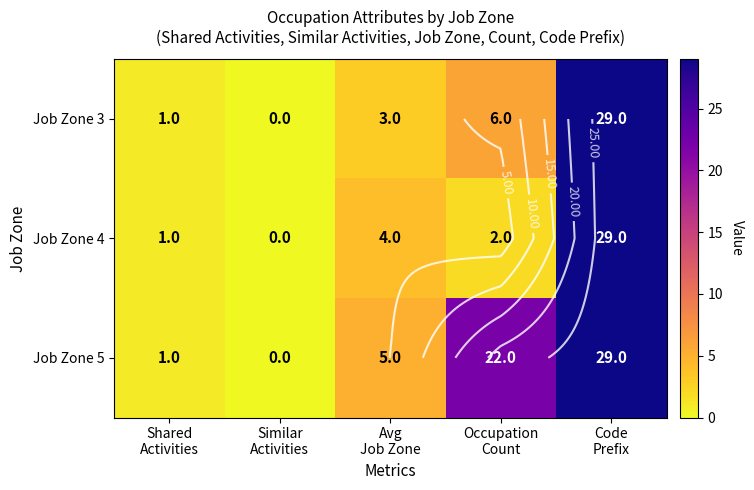

Rank the series at Avg Job Zone from highest to lowest value.

Job Zone 5, Job Zone 4, Job Zone 3